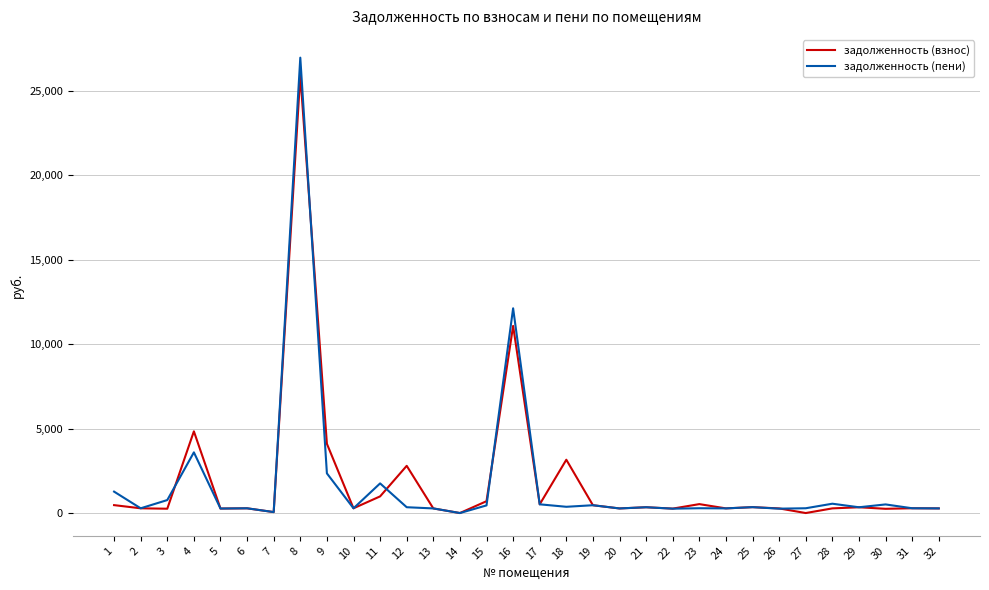

At which category is the sum across all series the highest?

8